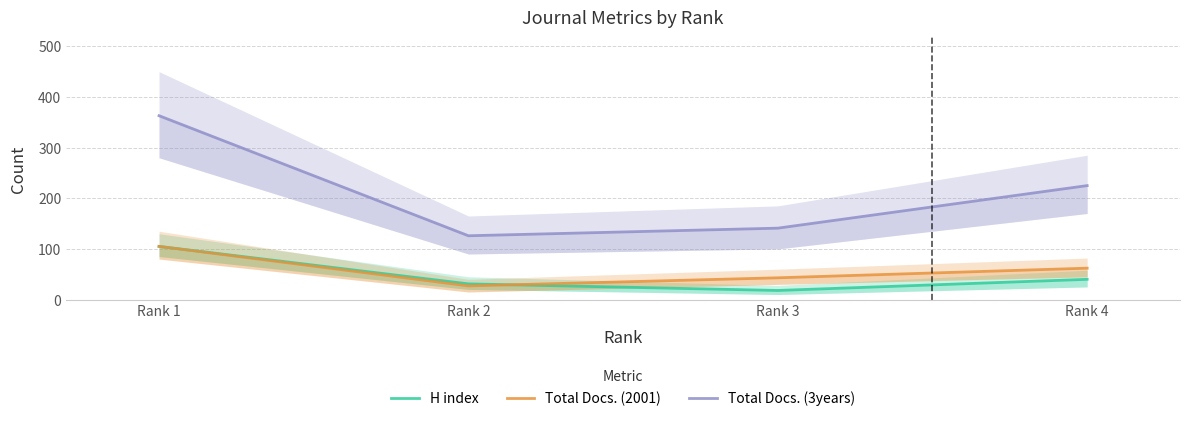

Which category has the highest value in the Total Docs. (3years) series?

Rank 1